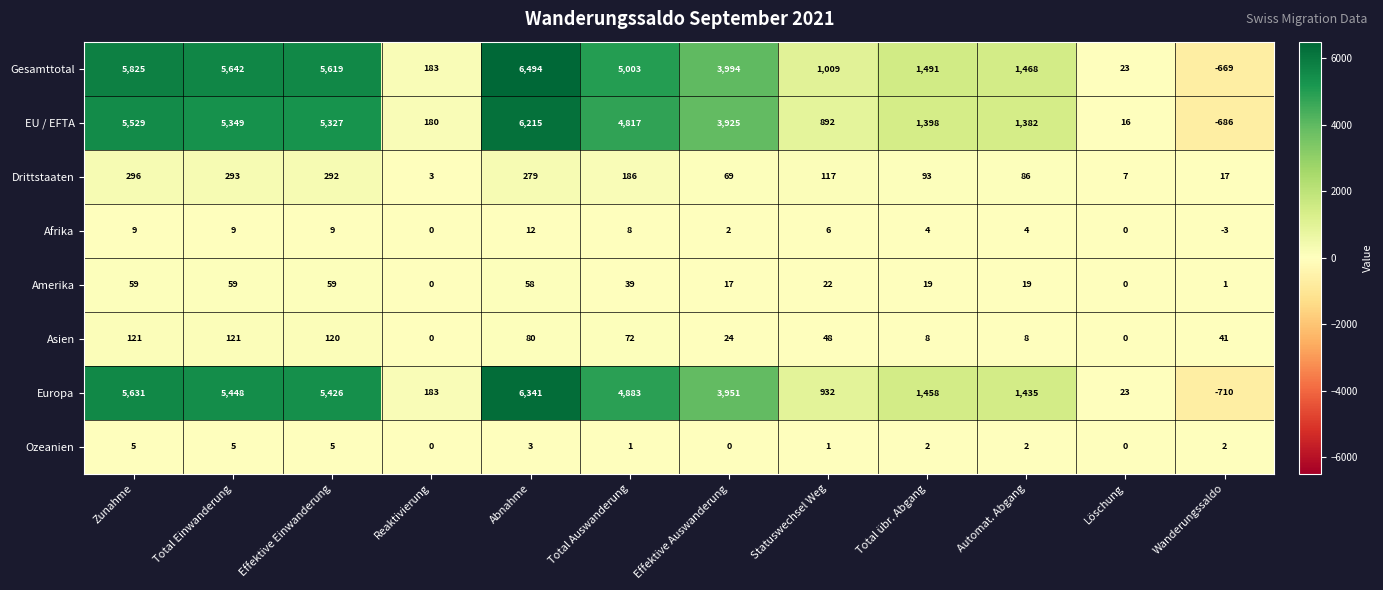

What is the sum of all Europa values?

35001